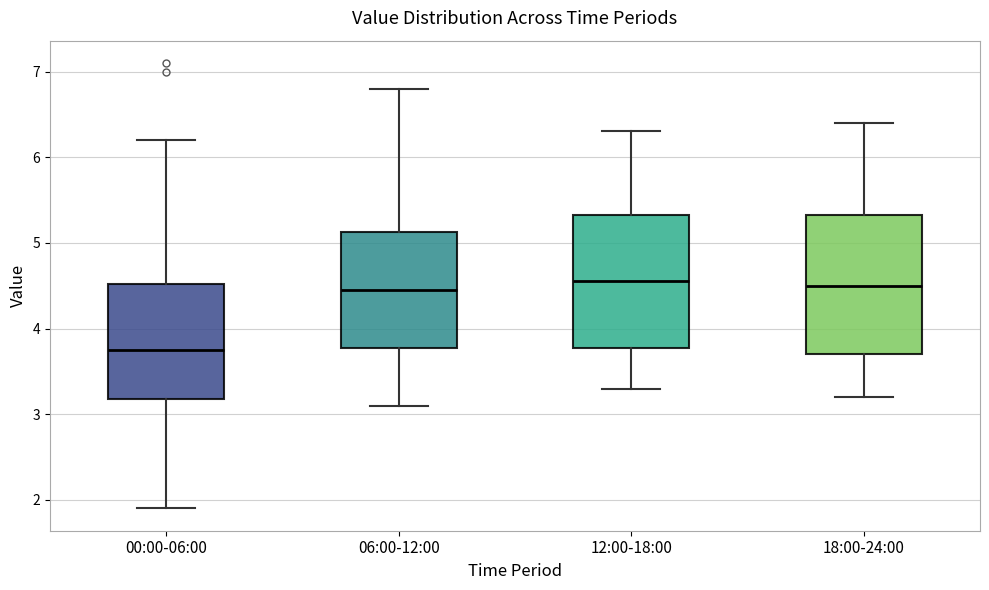

Which box has the lowest median line?

00:00-06:00